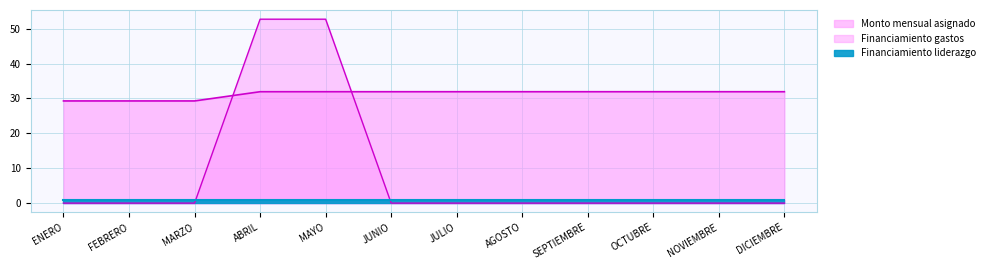

Where is Monto mensual asignado nearest to the value 30?

ENERO